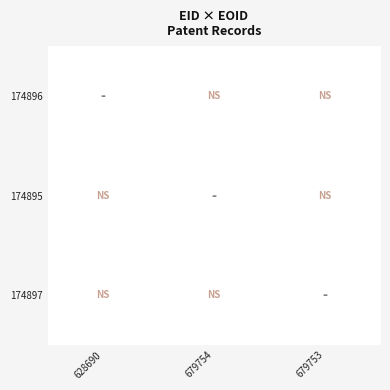

At 628690, list the series in order from smallest to largest.

174896, 174895, 174897